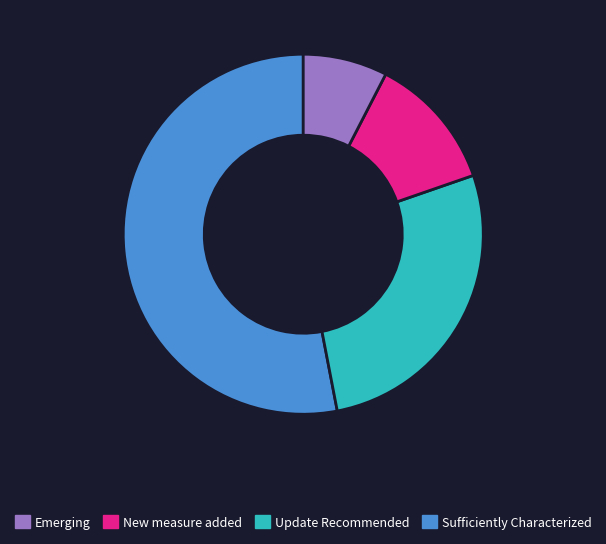

Does any single category account for the majority?

Yes